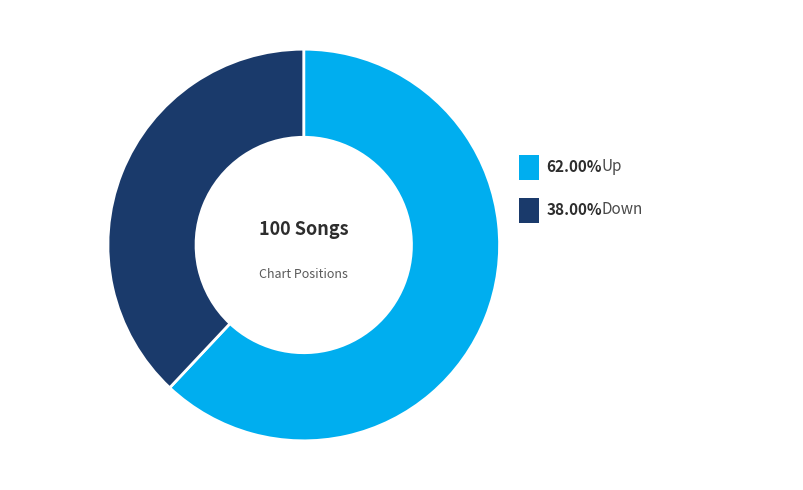

What is the smallest slice in the pie chart?

down